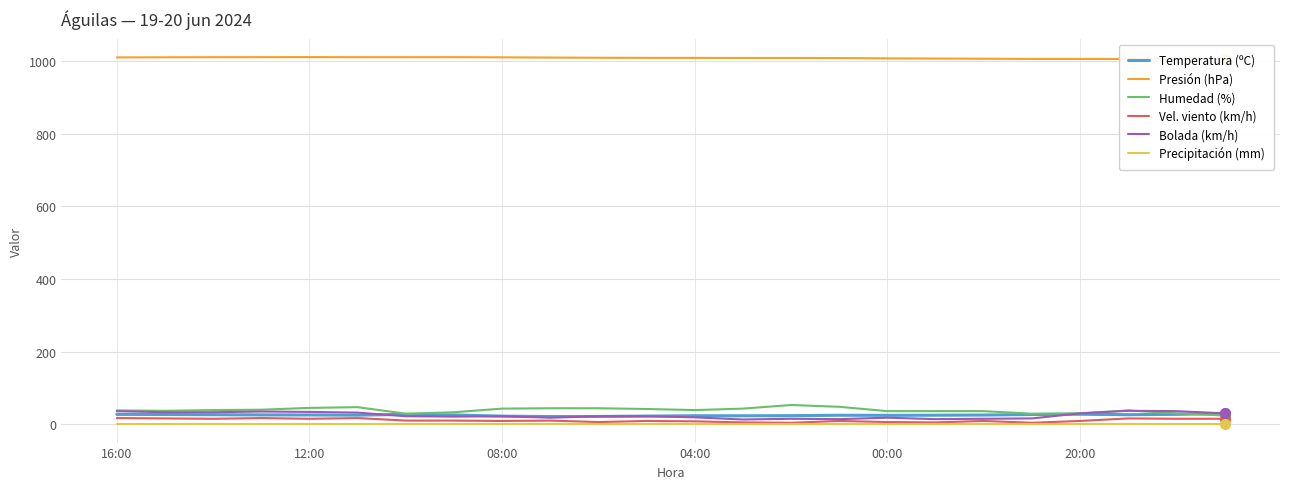

In Vel. viento (km/h), how many points are lower than both neighbors (excluding endpoints)?

7